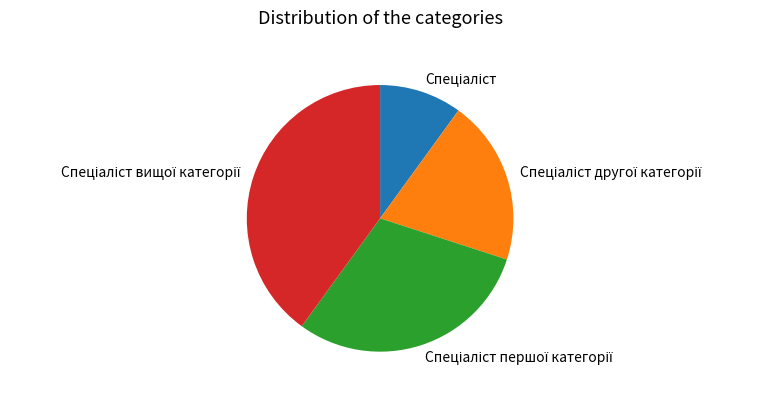

Is there a majority slice in this chart?

No